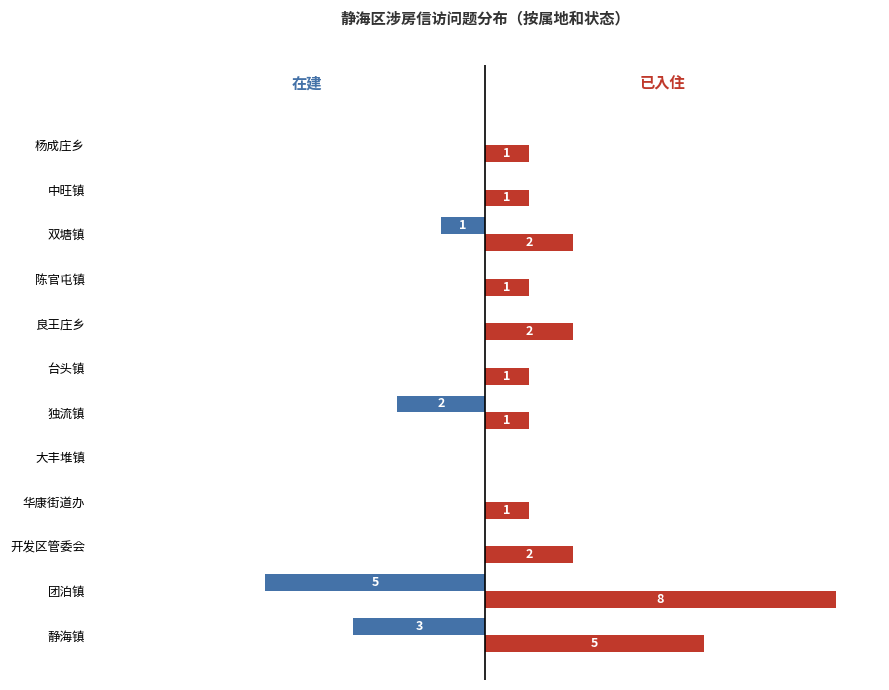

At which category is the sum across all series the highest?

团泊镇